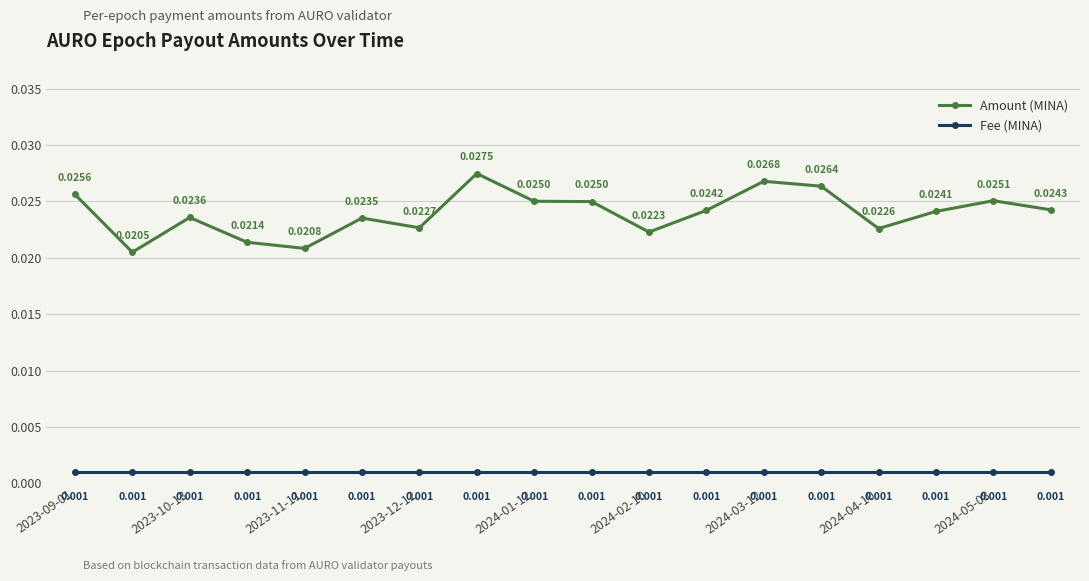

Which series has the largest range (max minus min)?

Amount (MINA)